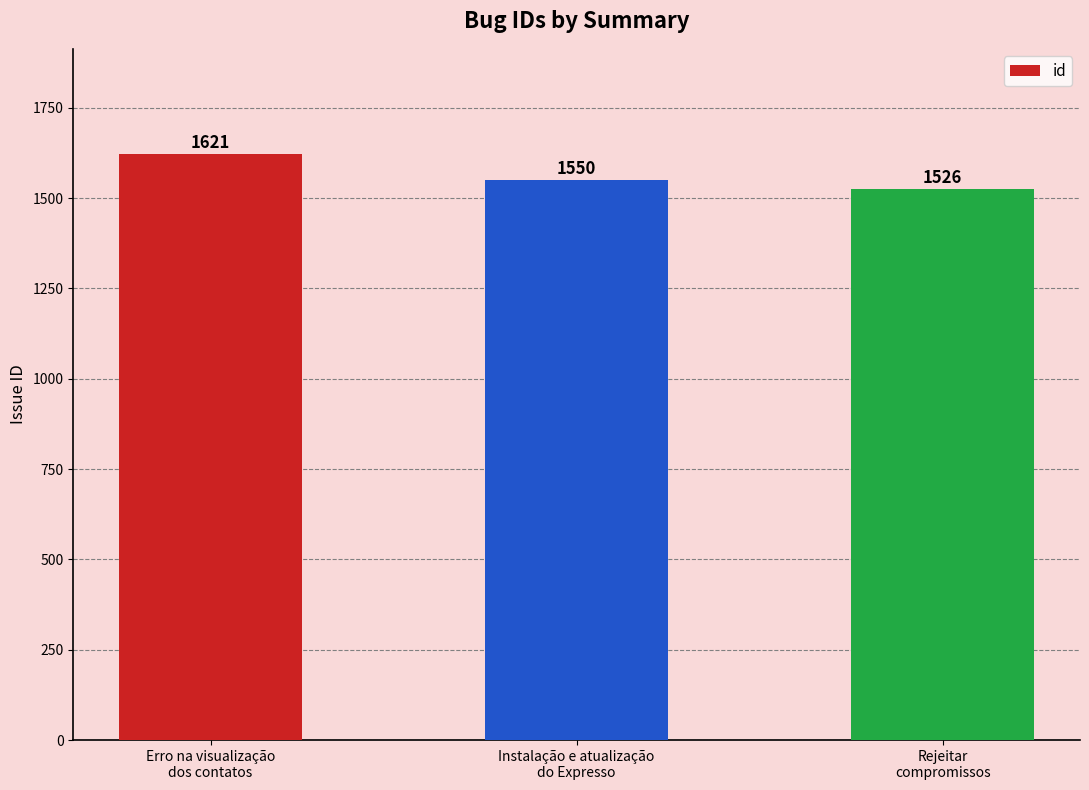

What is the maximum value shown in the chart?

1621